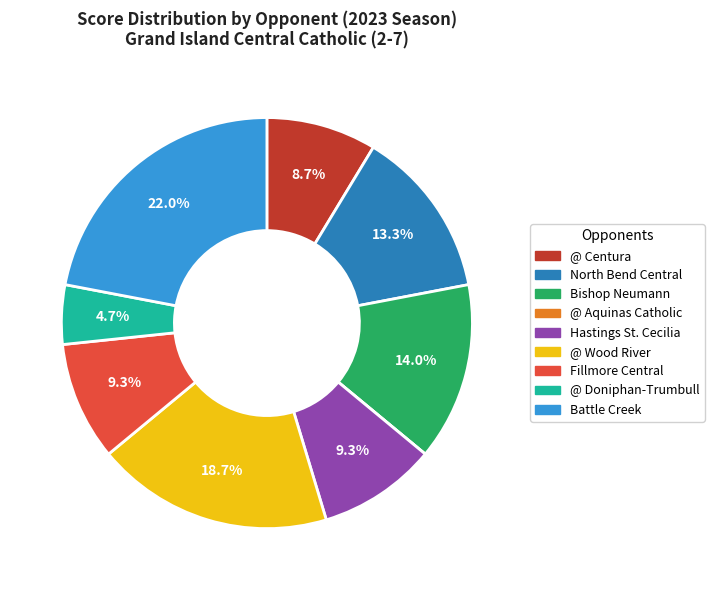

What percentage is the @ Doniphan-Trumbull slice, to the nearest percent?

5%